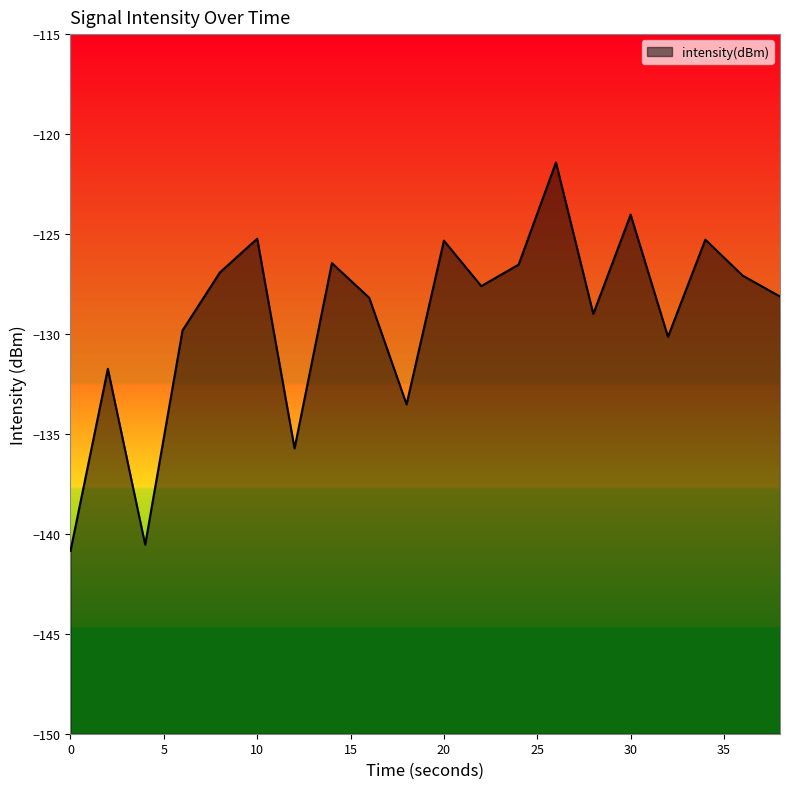

Read the value at 20.

-125.3